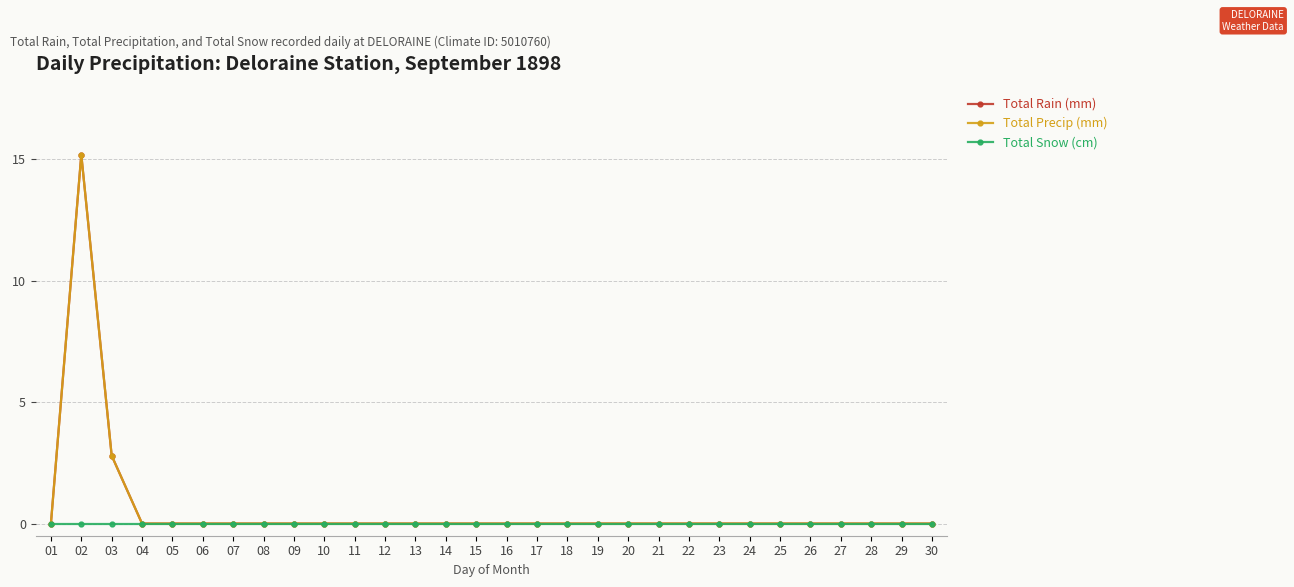

Which category has the highest value across all series?

02